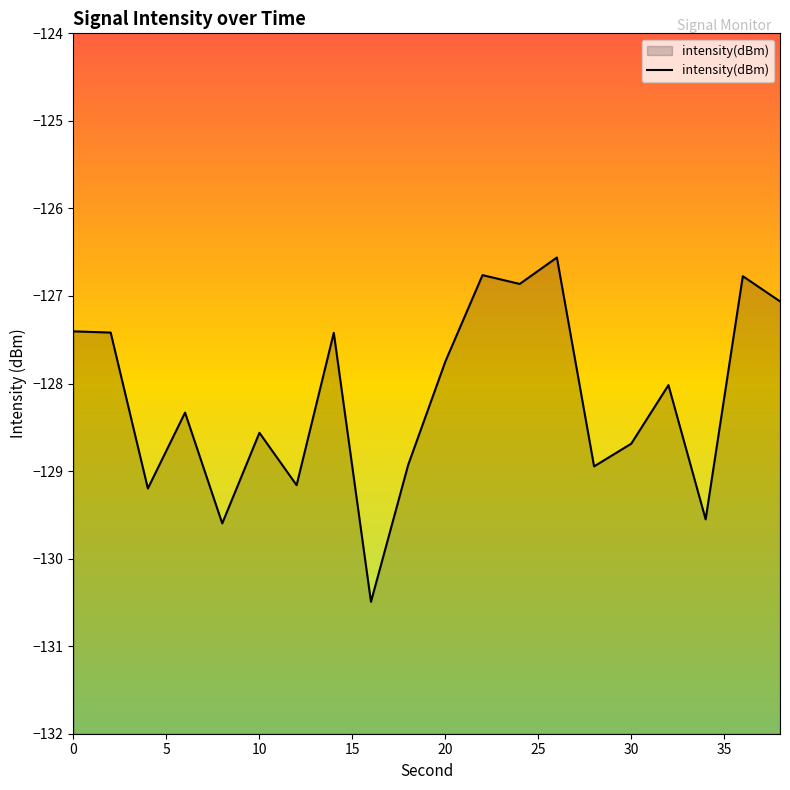

What is the value of the 4th point from the left?

-128.3